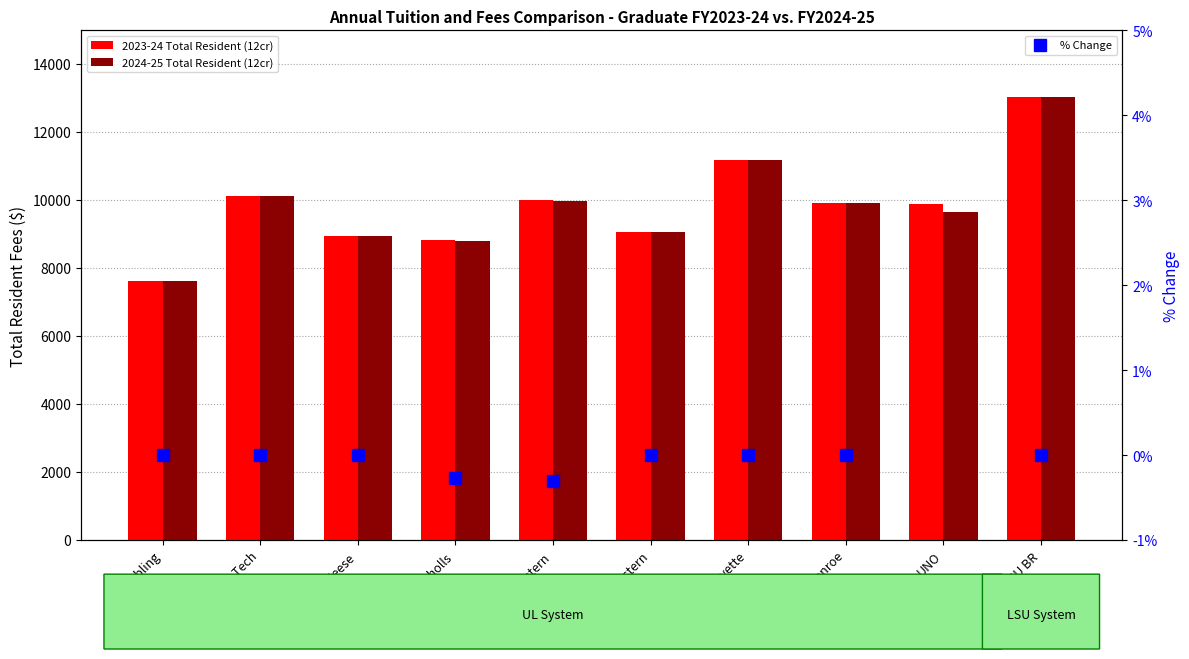

What is the difference between the % Change values at Grambling and Northwestern?

0.3